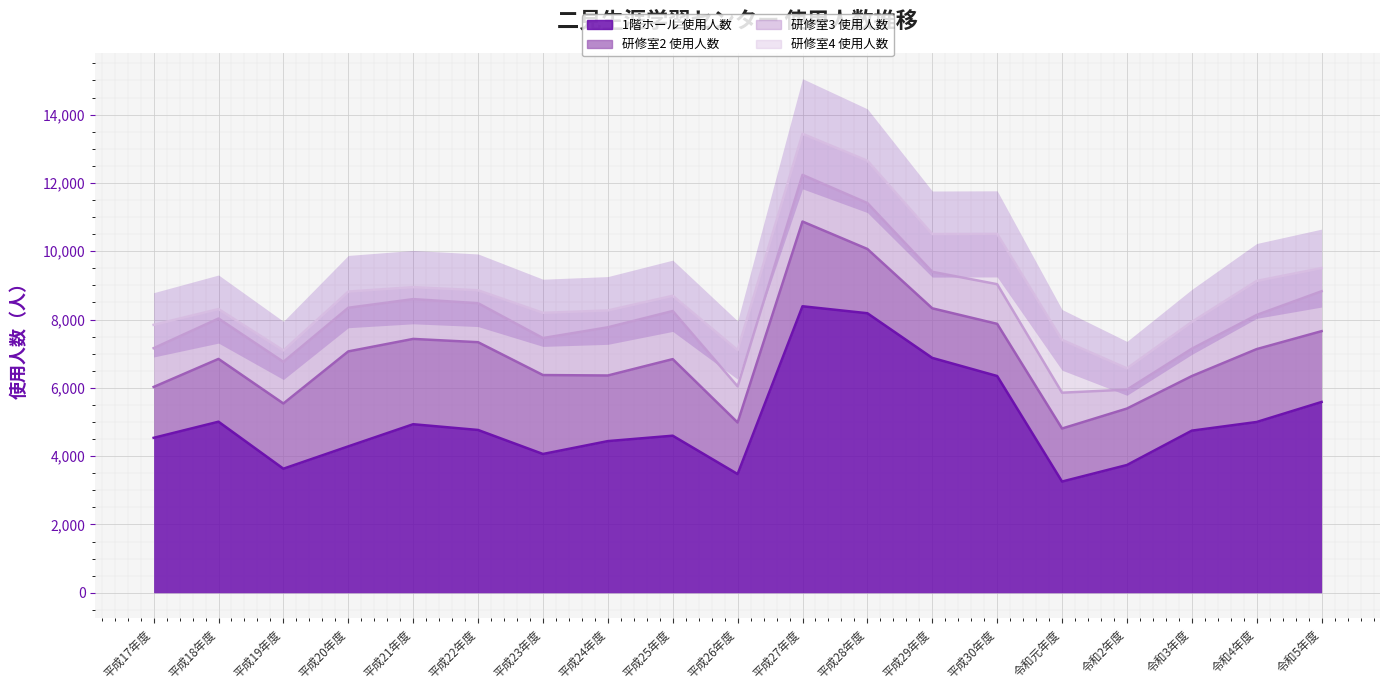

Reading left to right, what are all the values shown in this chart?

1階ホール 使用人数: 平成17年度=4537	平成18年度=5009	平成19年度=3633	平成20年度=4287	平成21年度=4935	平成22年度=4767	平成23年度=4064	平成24年度=4441	平成25年度=4599	平成26年度=3477	平成27年度=8389	平成28年度=8185	平成29年度=6877	平成30年度=6347	令和元年度=3257	令和2年度=3741	令和3年度=4747	令和4年度=5001	令和5年度=5587
研修室2 使用人数: 平成17年度=1489	平成18年度=1838	平成19年度=1909	平成20年度=2780	平成21年度=2498	平成22年度=2570	平成23年度=2311	平成24年度=1921	平成25年度=2242	平成26年度=1509	平成27年度=2481	平成28年度=1881	平成29年度=1452	平成30年度=1527	令和元年度=1552	令和2年度=1653	令和3年度=1598	令和4年度=2134	令和5年度=2073
研修室3 使用人数: 平成17年度=1136	平成18年度=1183	平成19年度=1220	平成20年度=1278	平成21年度=1165	平成22年度=1142	平成23年度=1083	平成24年度=1411	平成25年度=1409	平成26年度=1058	平成27年度=1366	平成28年度=1345	平成29年度=1069	平成30年度=1161	令和元年度=1049	令和2年度=554	令和3年度=801	令和4年度=1000	令和5年度=1169
研修室4 使用人数: 平成17年度=683	平成18年度=277	平成19年度=333	平成20年度=474	平成21年度=351	平成22年度=378	平成23年度=739	平成24年度=493	平成25年度=446	平成26年度=1062	平成27年度=1203	平成28年度=1239	平成29年度=1105	平成30年度=1473	令和元年度=1547	令和2年度=623	令和3年度=785	令和4年度=996	令和5年度=678